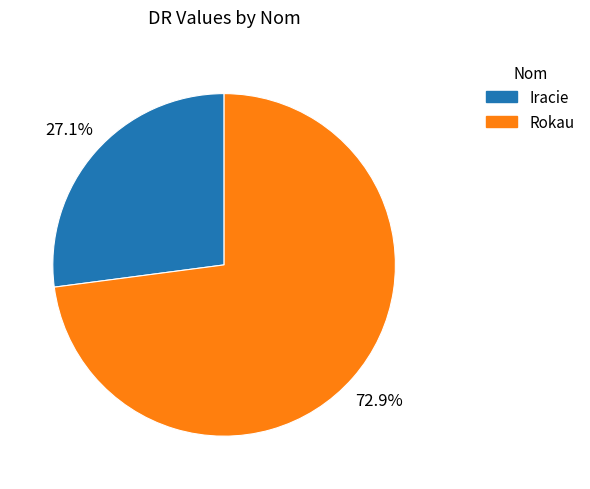

What is the largest slice in the pie chart?

Rokau